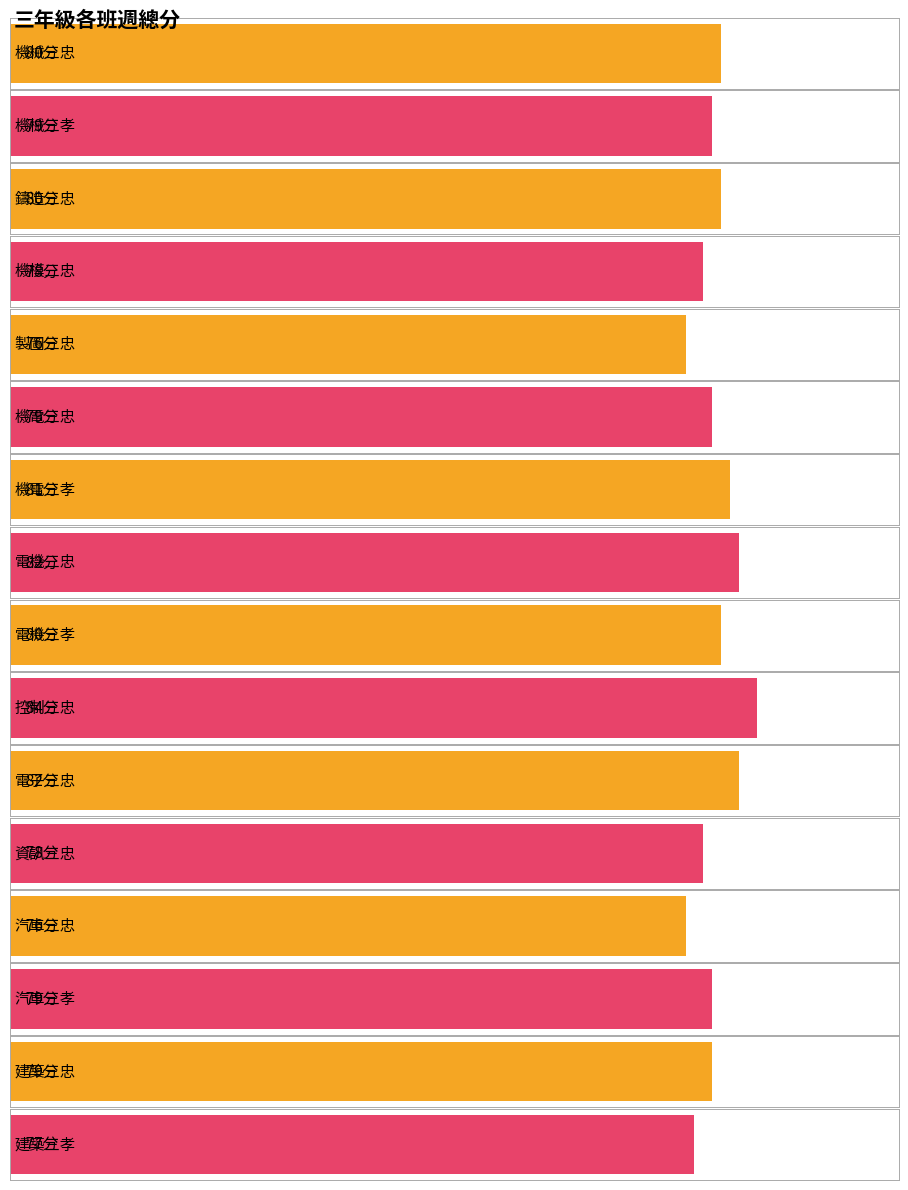

How many values exceed 79?

7